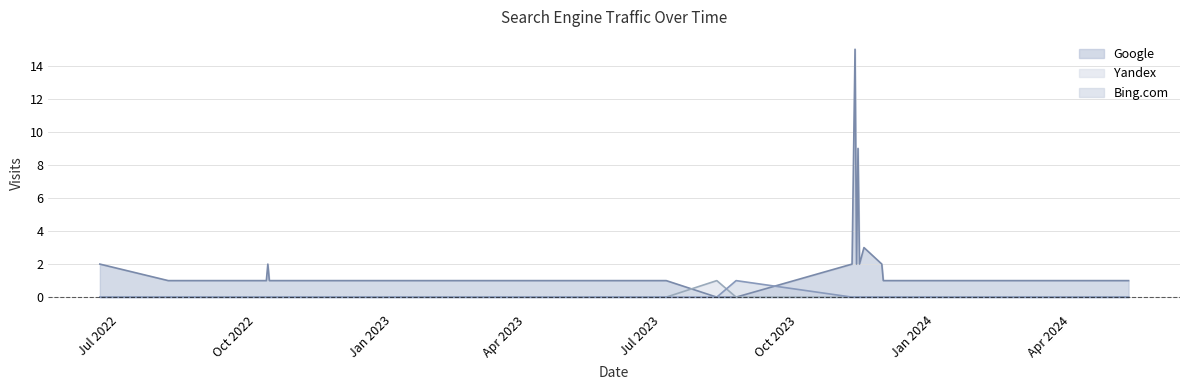

Is it true that Yandex equals -1 at 2022-08-16?

False